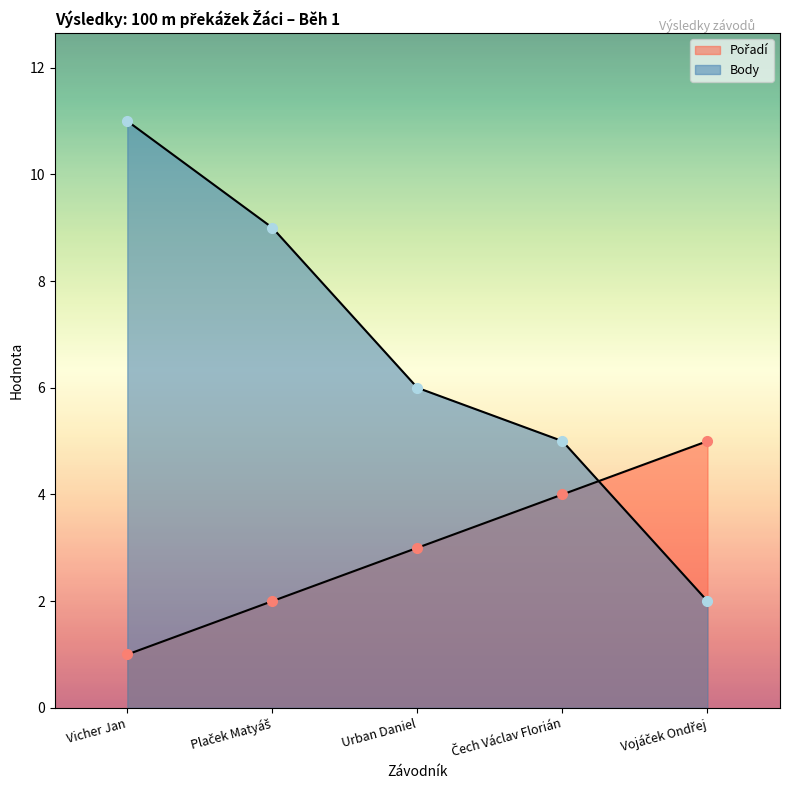

Rank the series at Vojáček Ondřej from lowest to highest value.

Body, Pořadí